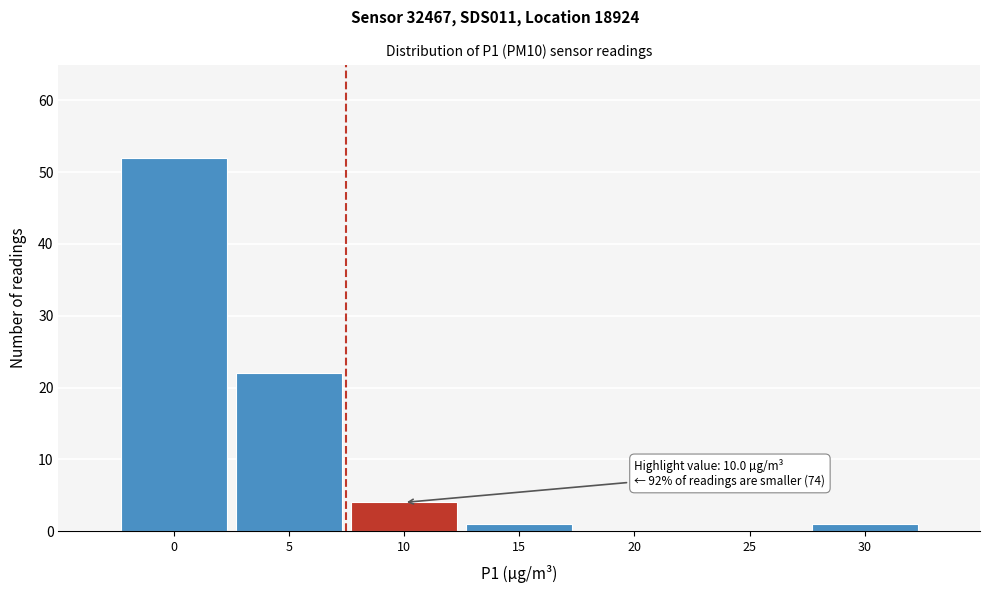

Reading right to left, what are all the values shown in this chart?

30=1	25=0	20=0	15=1	10=4	5=22	0=52